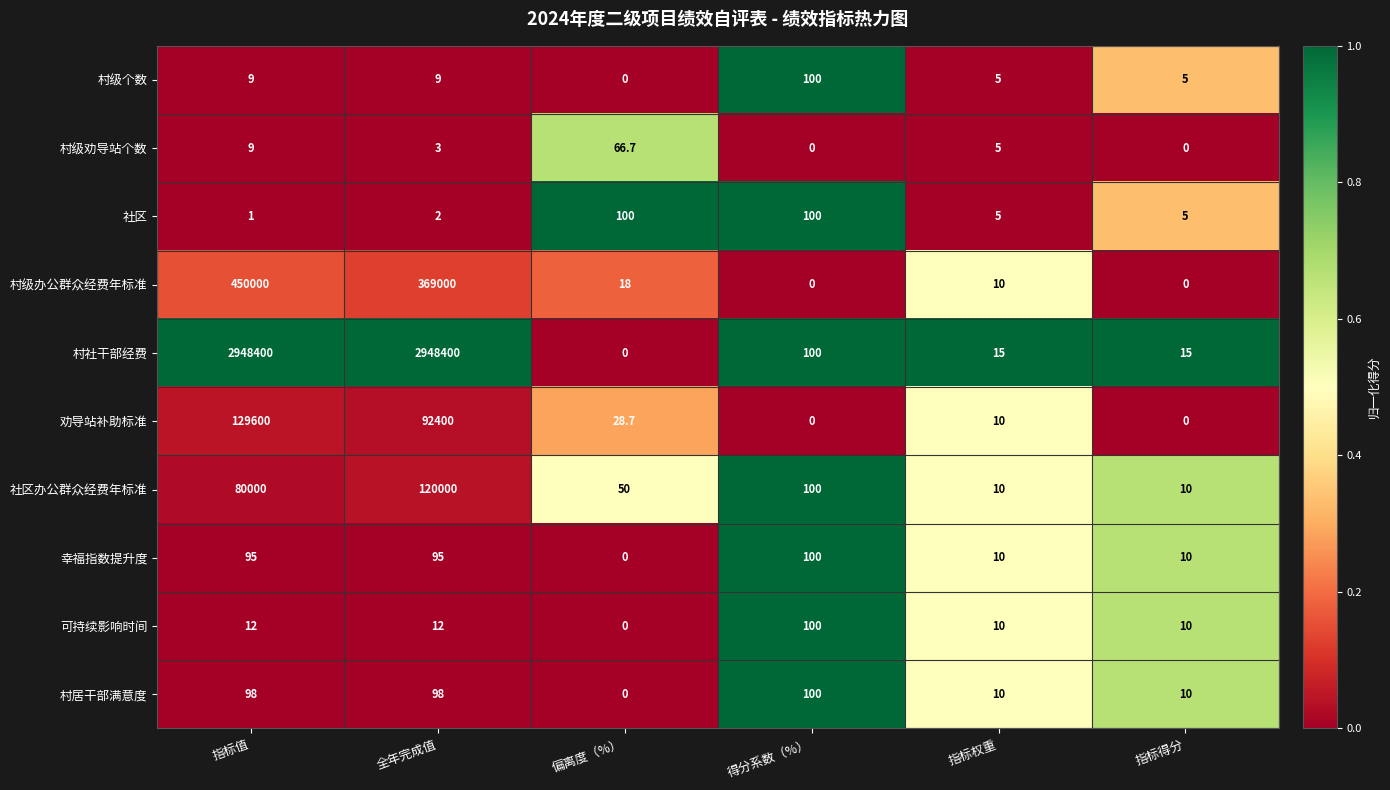

Between 全年完成值 and 偏离度（%）, which series saw the biggest shift?

村社干部经费